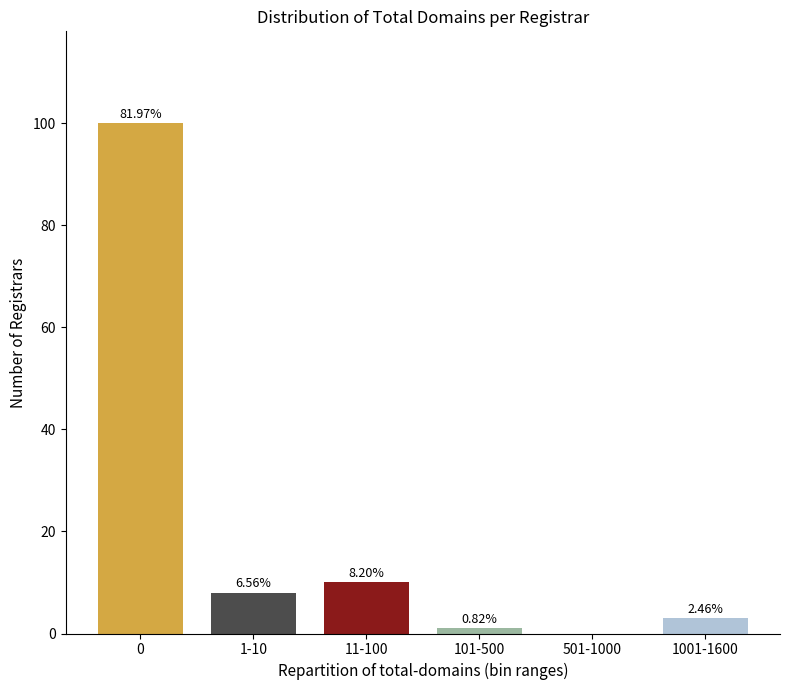

Are the bars horizontal?

No